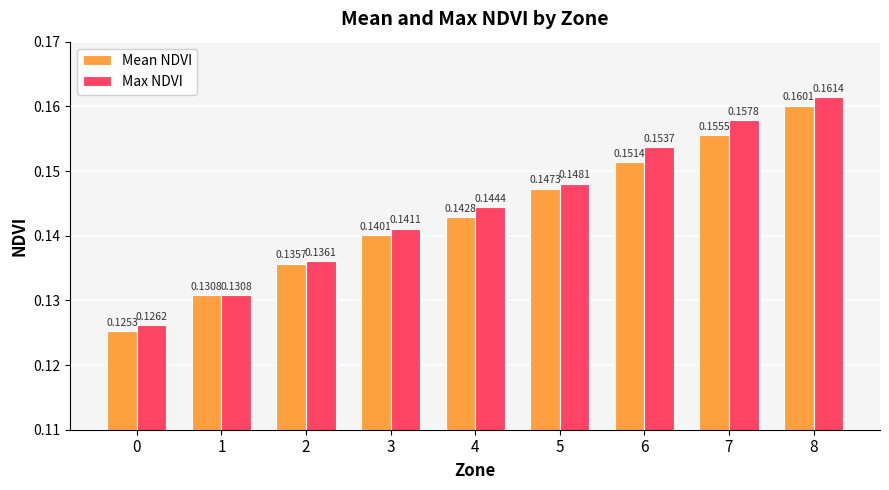

How many categories are shown in the chart?

9